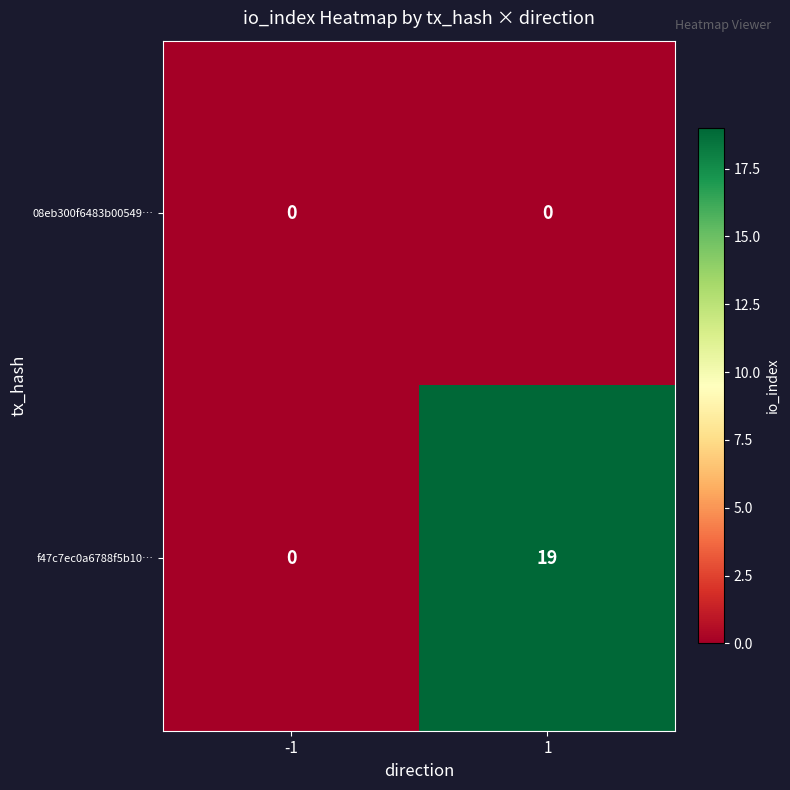

True or false: f47c7ec0a6788f5b10… has a value of 19 at 1.

True